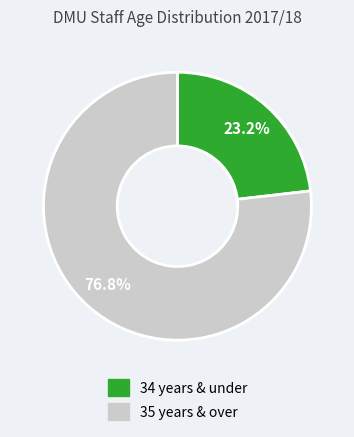

How many segments does this pie chart have?

2